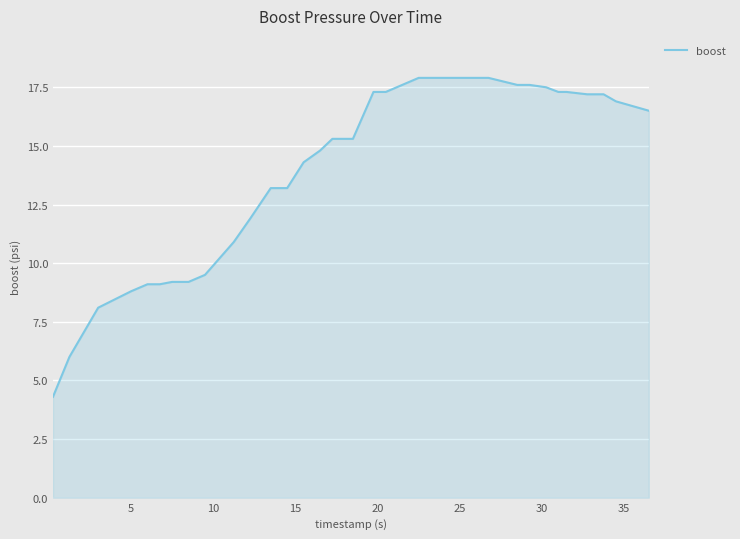

What is the greatest value displayed?

17.9